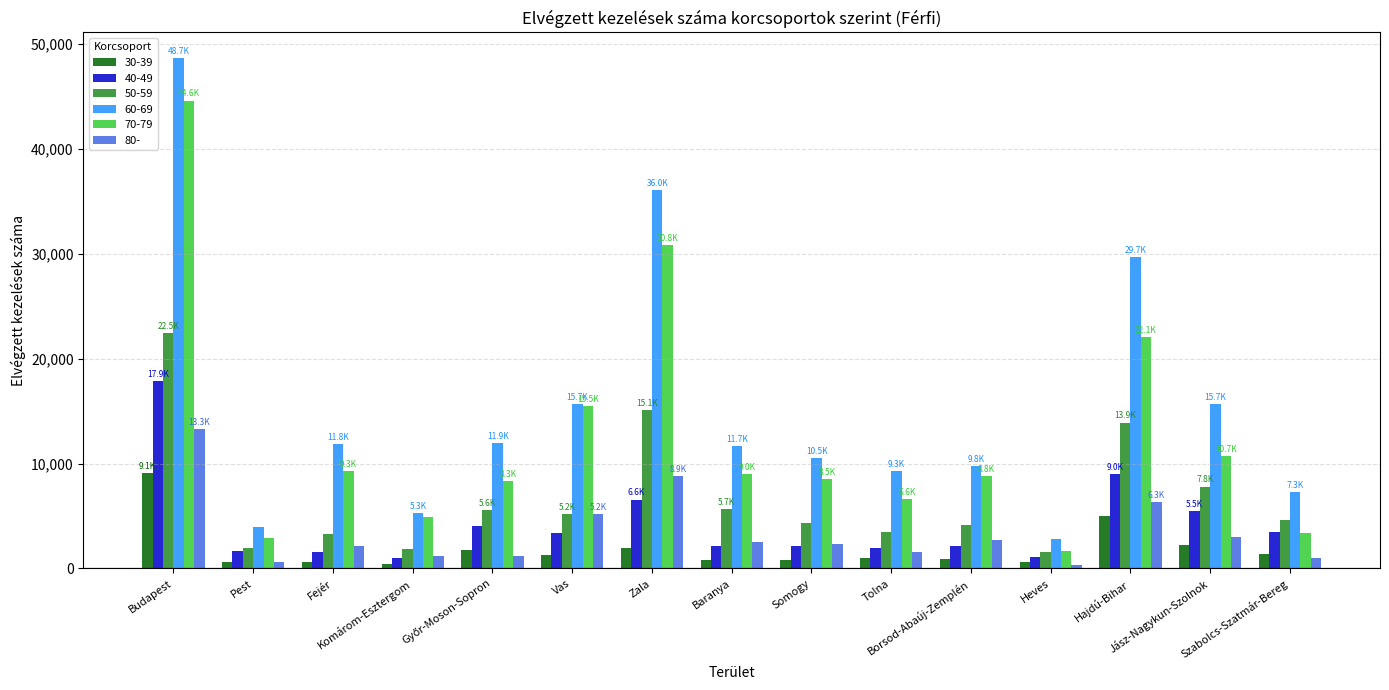

What is the value of the 60-69 bar at the 5th from the left?

11946.0